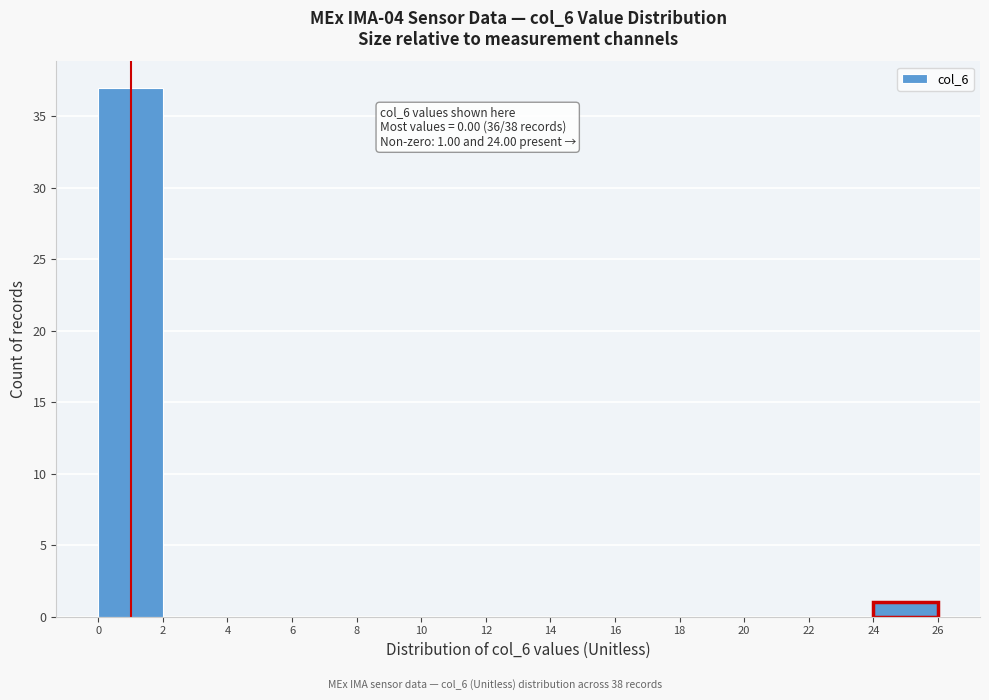

Over which range of the x-axis is the bar tallest?

0 to 2